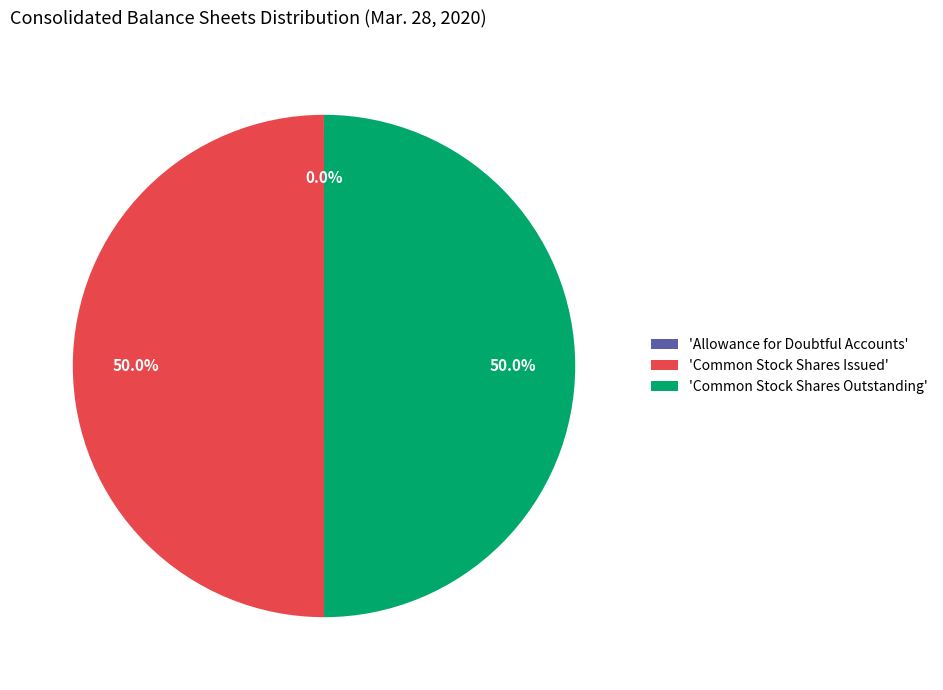

Combined, what portion of the pie is 'Common Stock Shares Issued' and 'Common Stock Shares Outstanding'?

100.0%